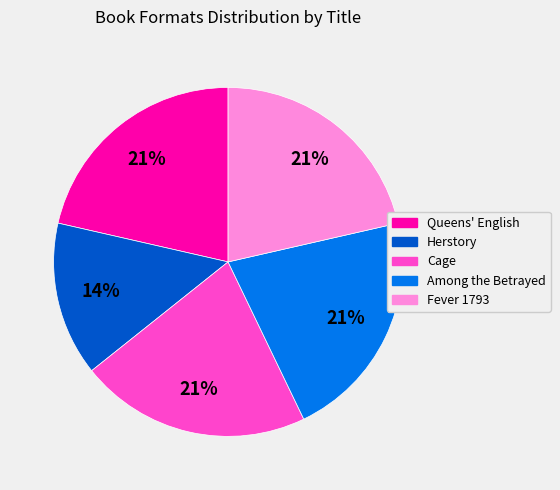

Which slice is the smallest?

Herstory